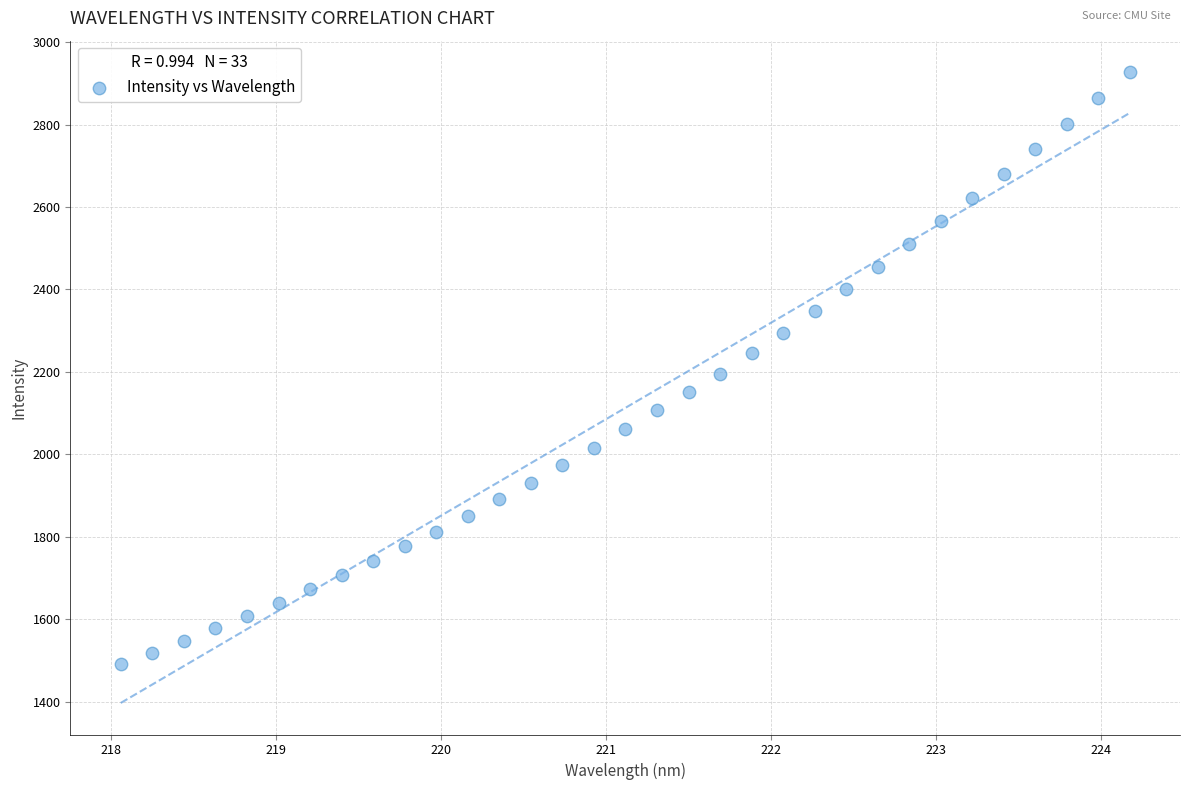

What is the range of X values (max minus min)?

6.1